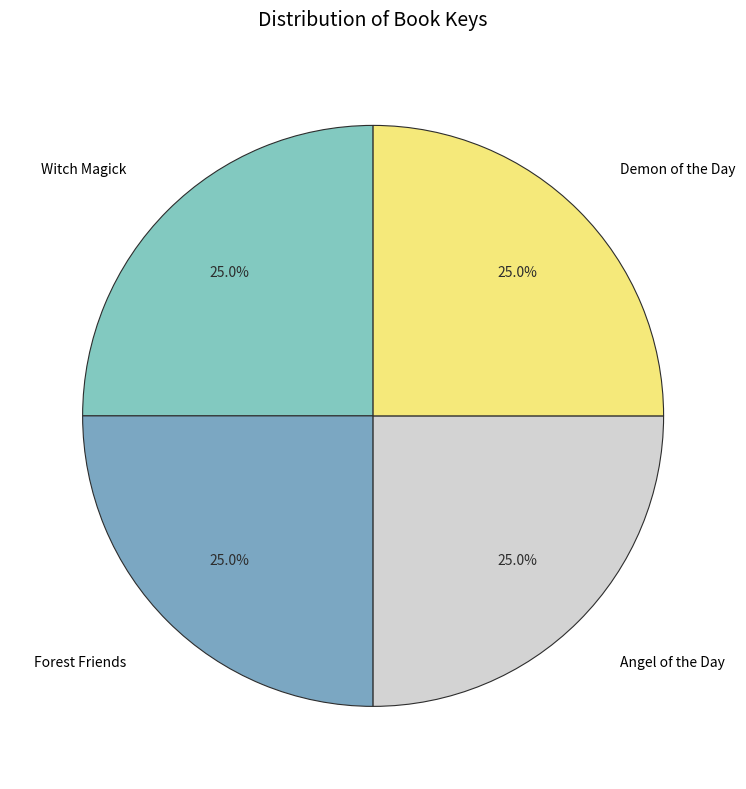

To the nearest percent, what is the combined percentage of Angel of the Day and Demon of the Day?

50%